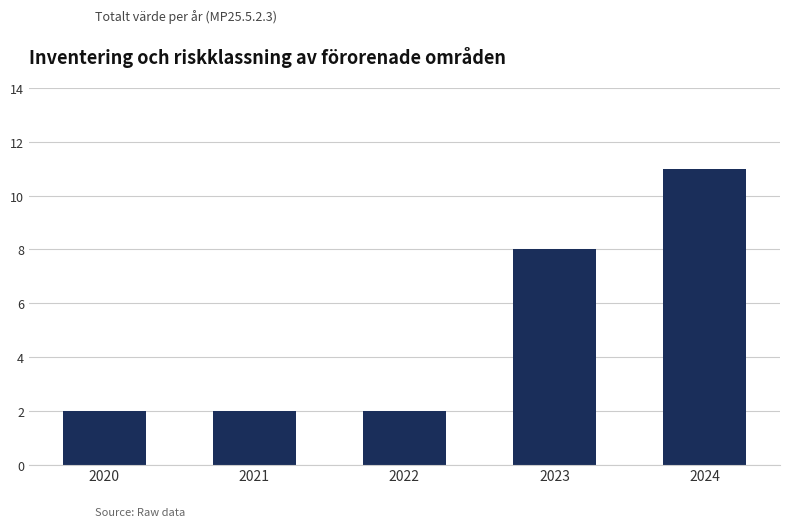

What is the average value?

5